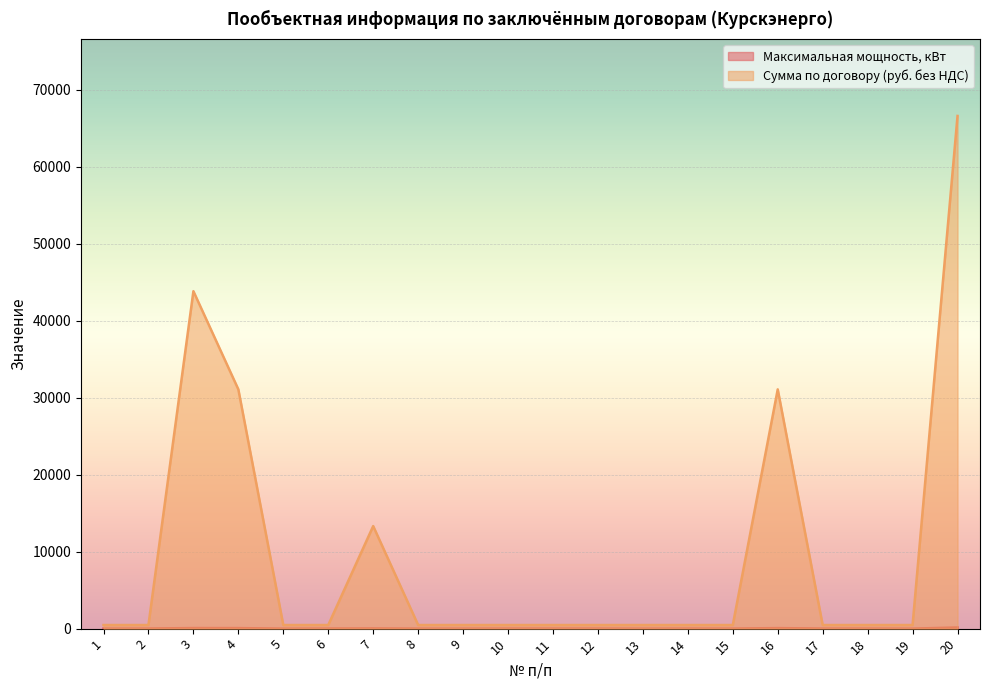

At which category is the sum across all series the highest?

20